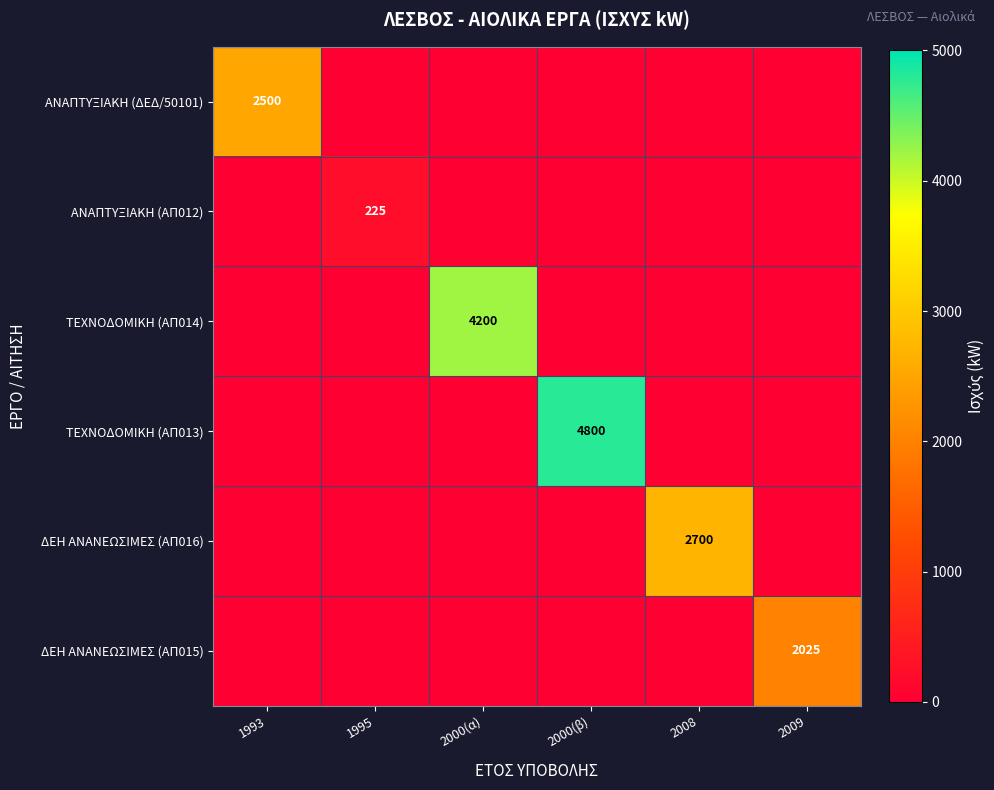

Which series changed the most between 1995 and 2008?

ΔΕΗ ΑΝΑΝΕΩΣΙΜΕΣ (ΑΠ016)